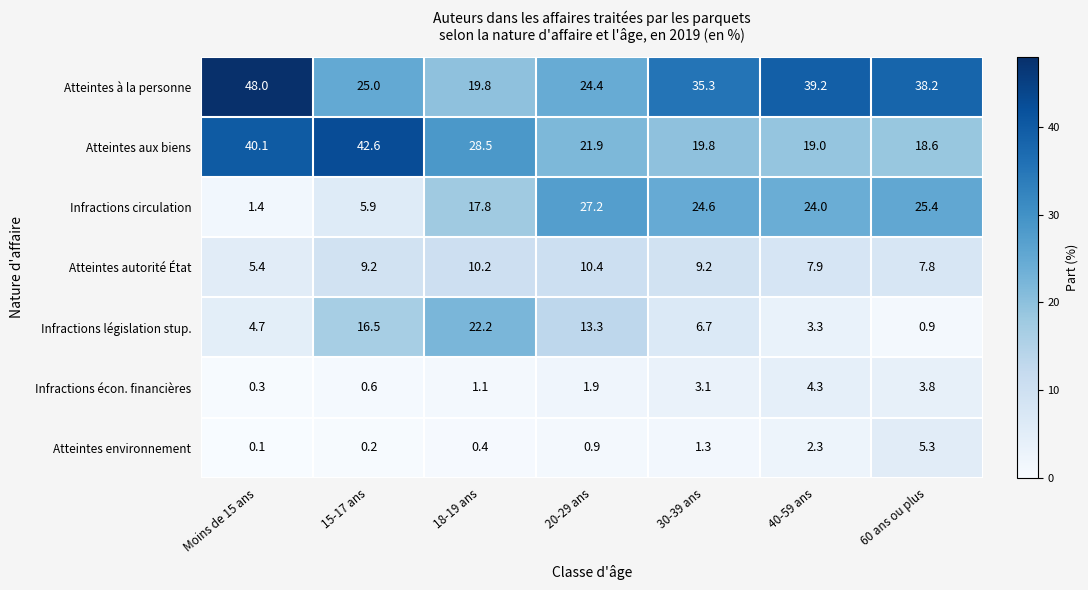

What is the difference between the maximum and second lowest values in the Infractions écon. financières series?

3.7